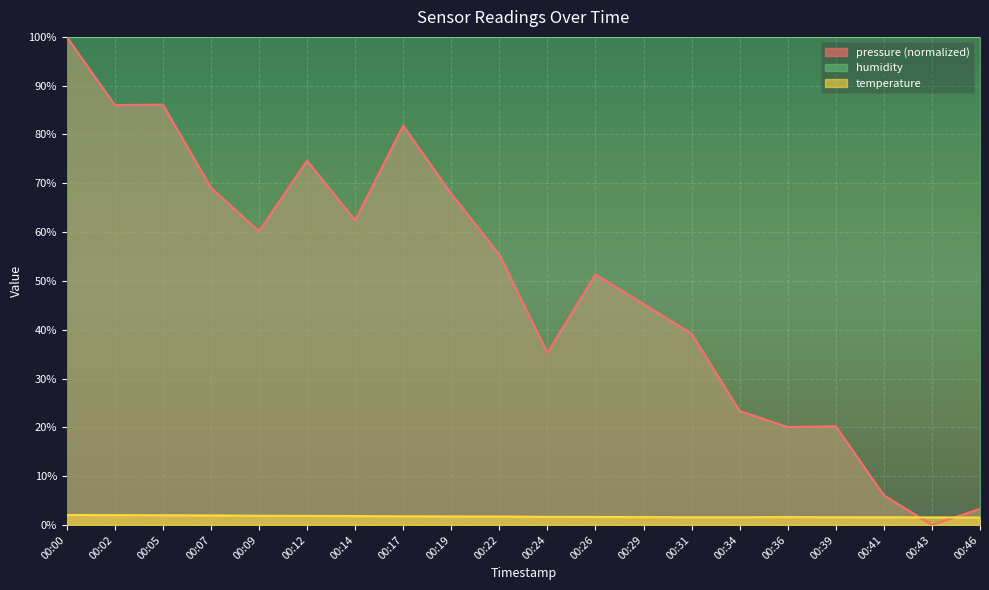

Which category has the highest value across all series?

00:00